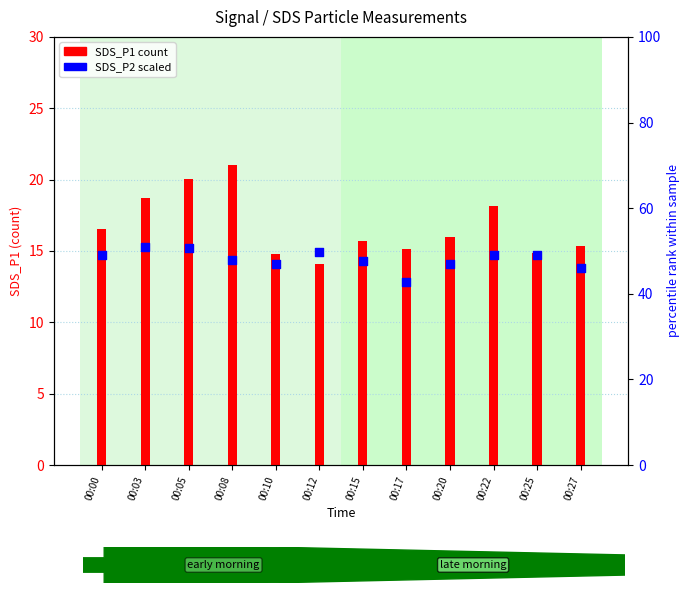

At how many categories does at least one series exceed 37?

12